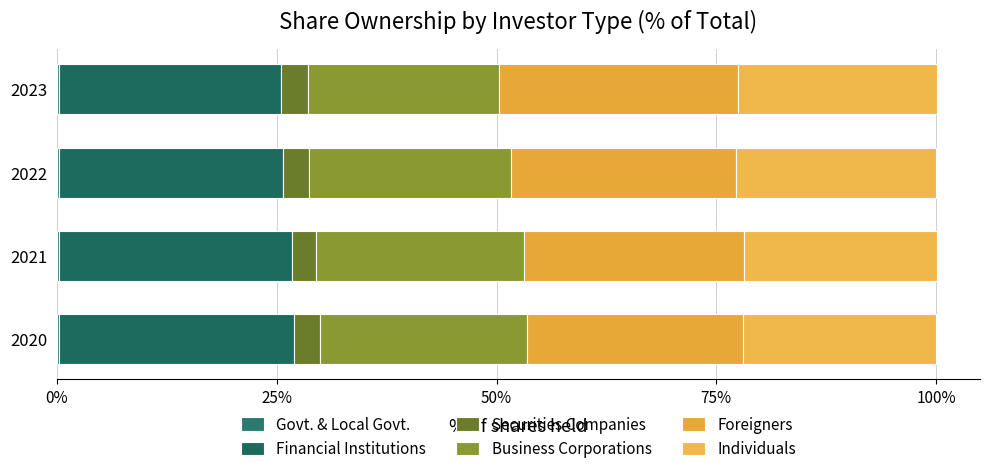

How many distinct data groups are displayed?

6